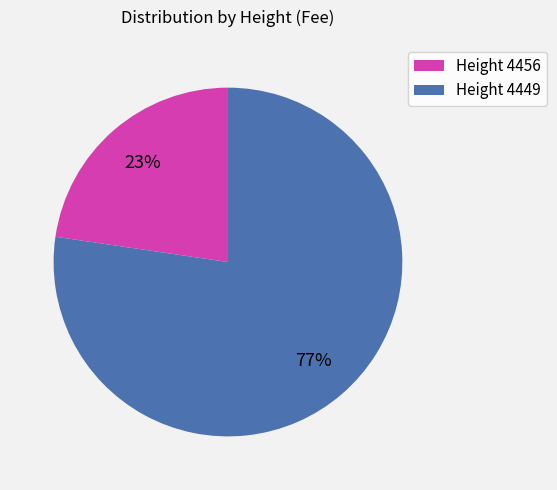

What percentage is the Height 4456 slice, to the nearest percent?

23%